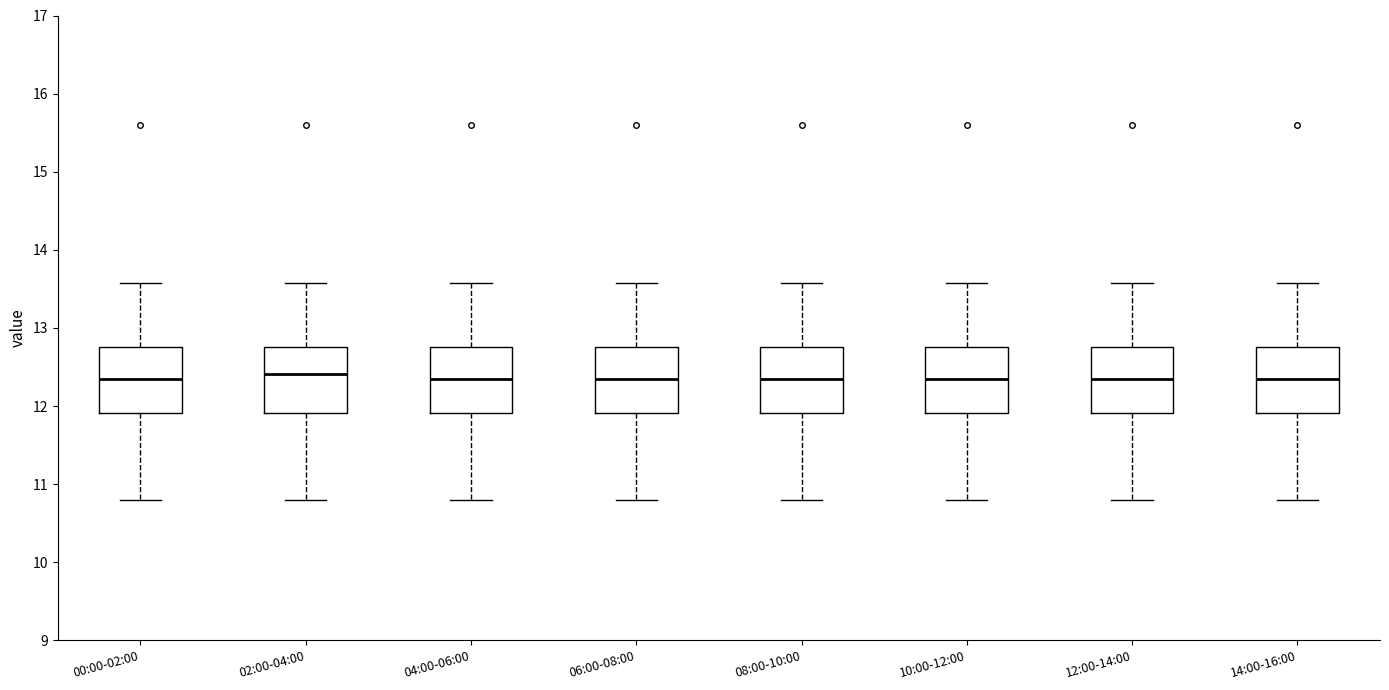

Reading left to right, read every box against the y-axis: the position of its median line, the range the box covers, and the ends of its whiskers. The values are not printed on the chart, so give them approximately, as read against the axis.

00:00-02:00: median 12.3, box 11.9 to 12.8, whiskers 10.8 to 13.6
02:00-04:00: median 12.4, box 11.9 to 12.8, whiskers 10.8 to 13.6
04:00-06:00: median 12.3, box 11.9 to 12.8, whiskers 10.8 to 13.6
06:00-08:00: median 12.3, box 11.9 to 12.8, whiskers 10.8 to 13.6
08:00-10:00: median 12.3, box 11.9 to 12.8, whiskers 10.8 to 13.6
10:00-12:00: median 12.3, box 11.9 to 12.8, whiskers 10.8 to 13.6
12:00-14:00: median 12.3, box 11.9 to 12.8, whiskers 10.8 to 13.6
14:00-16:00: median 12.3, box 11.9 to 12.8, whiskers 10.8 to 13.6